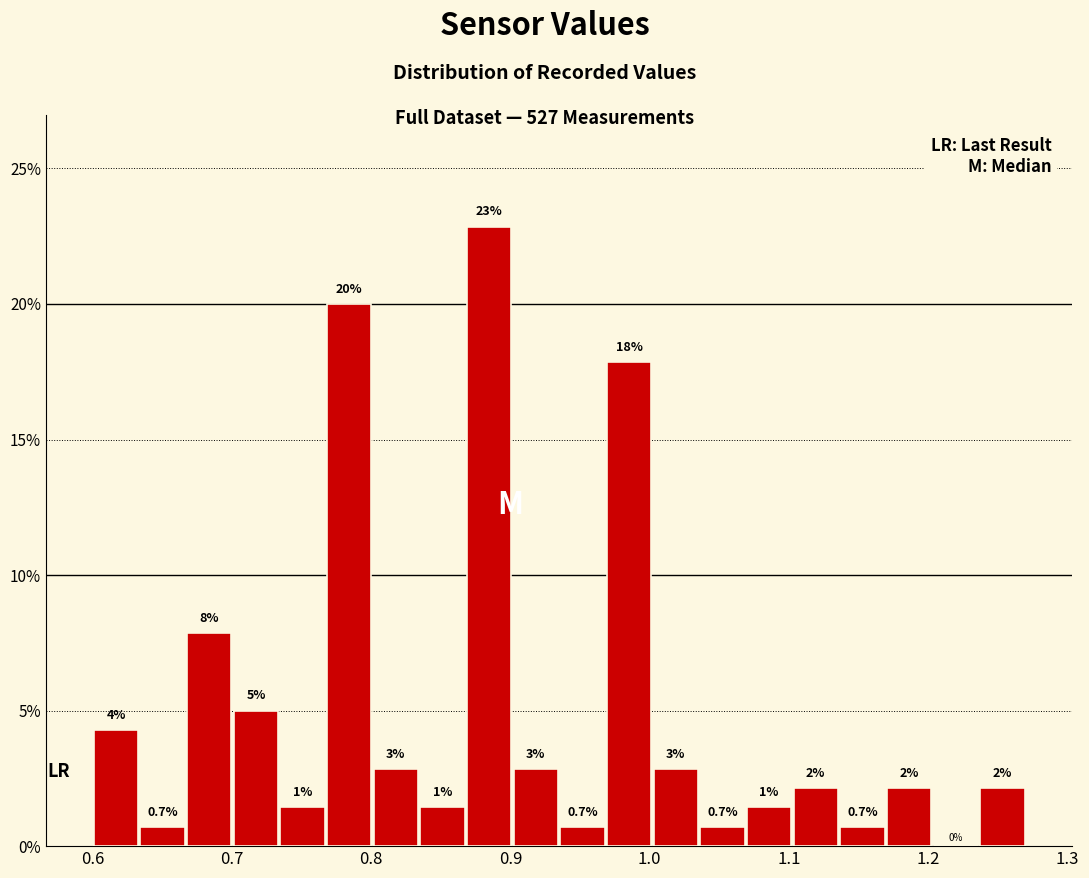

Read against the x-axis, roughly where is the centre of the tallest bar?

0.88